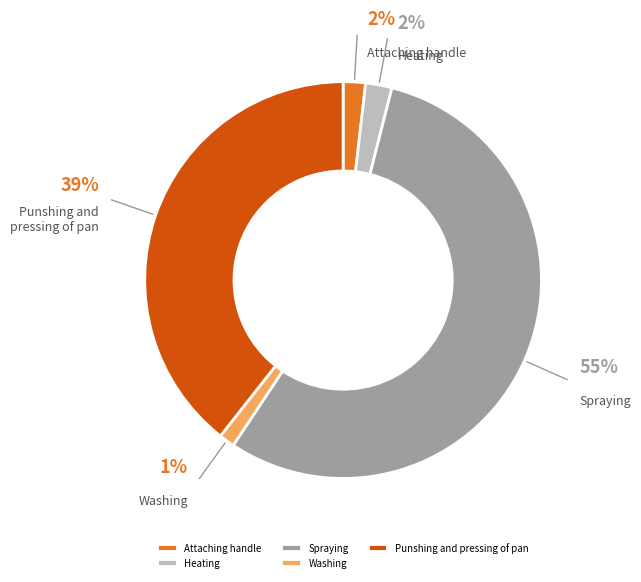

What portion of the pie excludes Heating?

97.9%